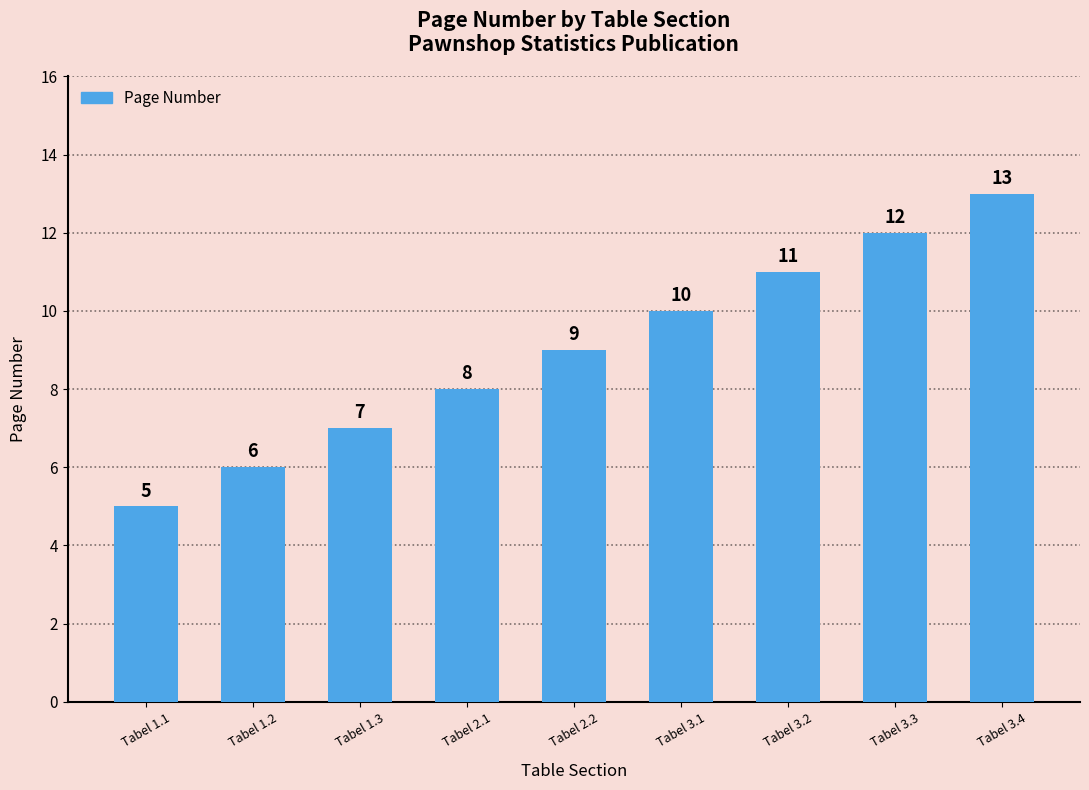

Are the bars grouped side by side (vs. stacked)?

No